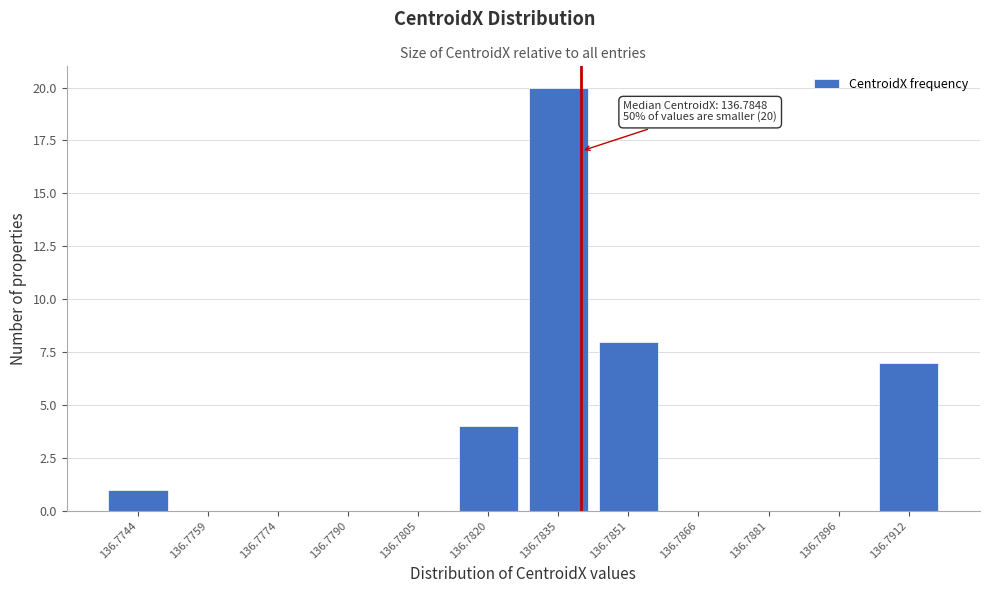

Reading left to right, what are all the values shown in this chart?

136.7744=1	136.7759=0	136.7774=0	136.7790=0	136.7805=0	136.7820=4	136.7835=20	136.7851=8	136.7866=0	136.7881=0	136.7896=0	136.7912=7